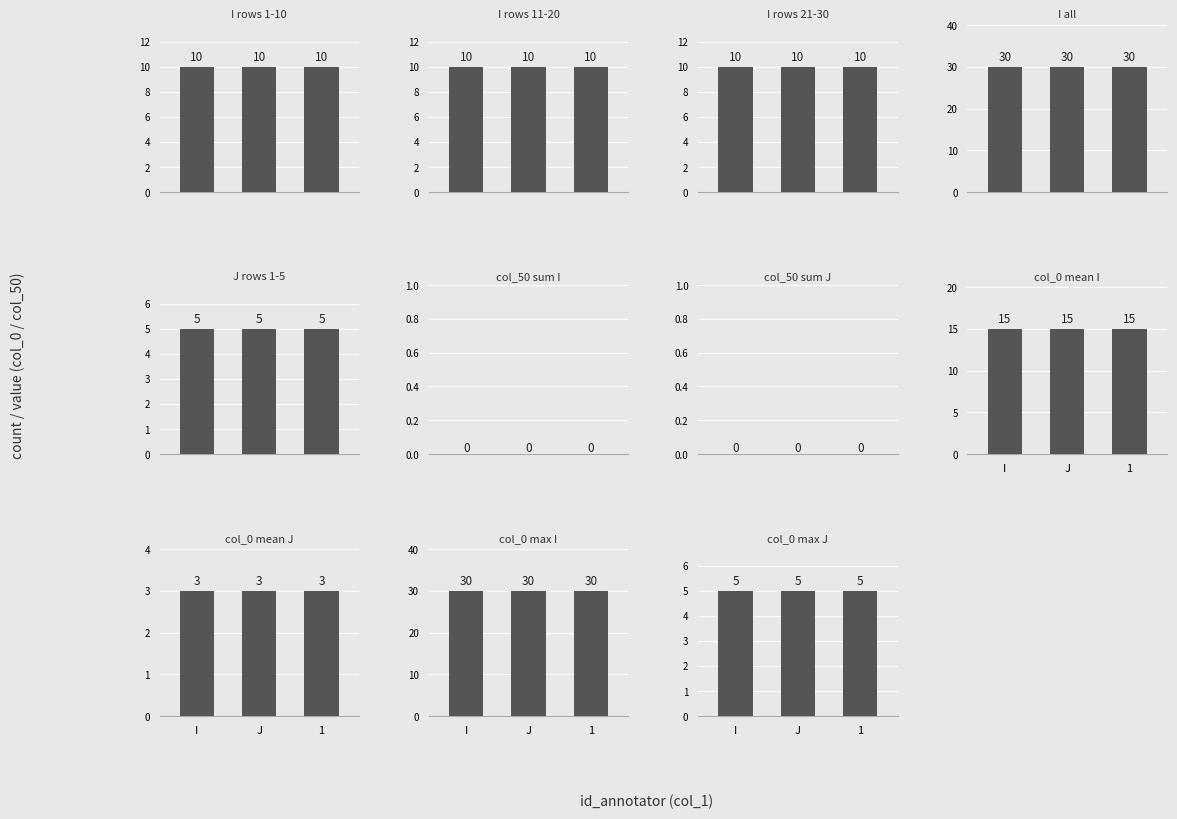

The I series shows 7 at 0. True or false?

False